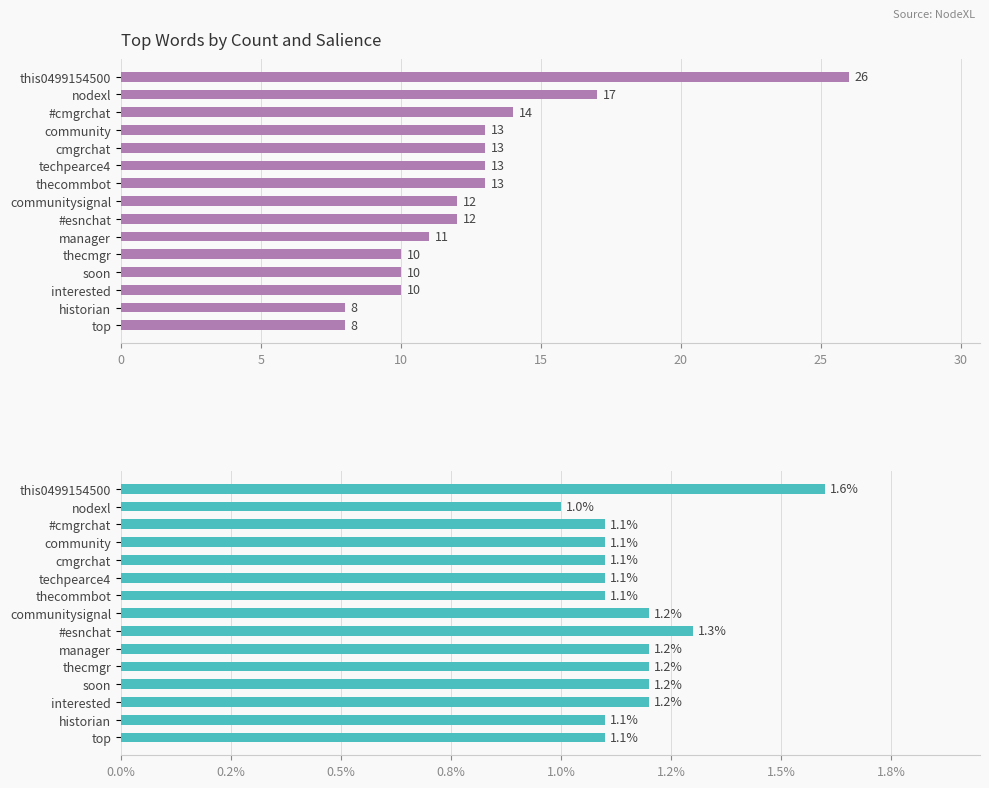

Reading right to left, list all the values displayed in this chart.

Count: 8.0	8.0	10.0	10.0	10.0	11.0	12.0	12.0	13.0	13.0	13.0	13.0	14.0	17.0	26.0
Salience (%): 1.1	1.1	1.2	1.2	1.2	1.2	1.3	1.2	1.1	1.1	1.1	1.1	1.1	1.0	1.6